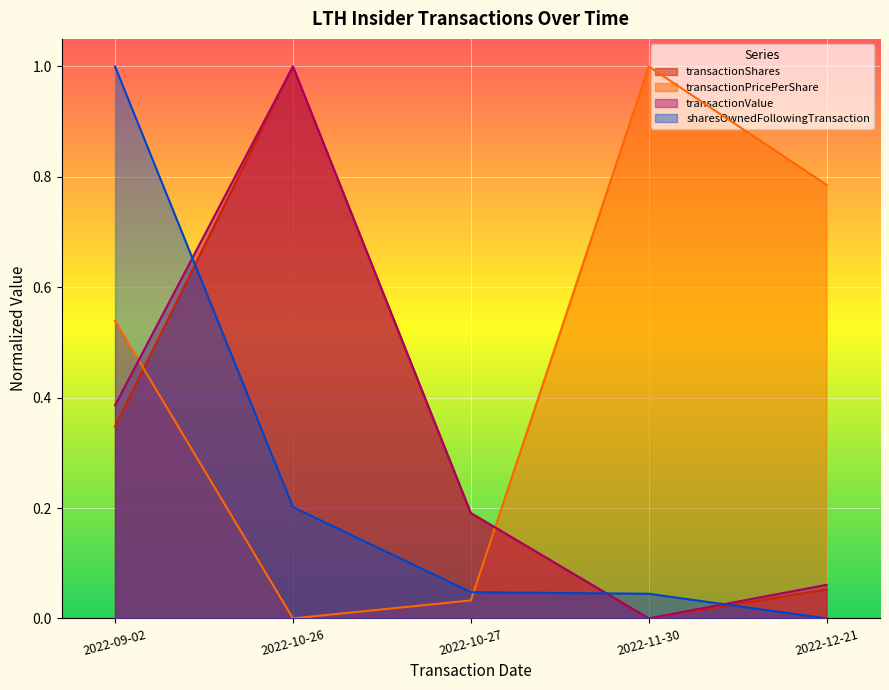

Reading left to right, transcribe all the data shown in this chart.

transactionShares: 0.3	1.0	0.2	0.0	0.1
transactionPricePerShare: 0.5	0.0	0.0	1.0	0.8
transactionValue: 0.4	1.0	0.2	0.0	0.1
sharesOwnedFollowingTransaction: 1.0	0.2	0.0	0.0	0.0